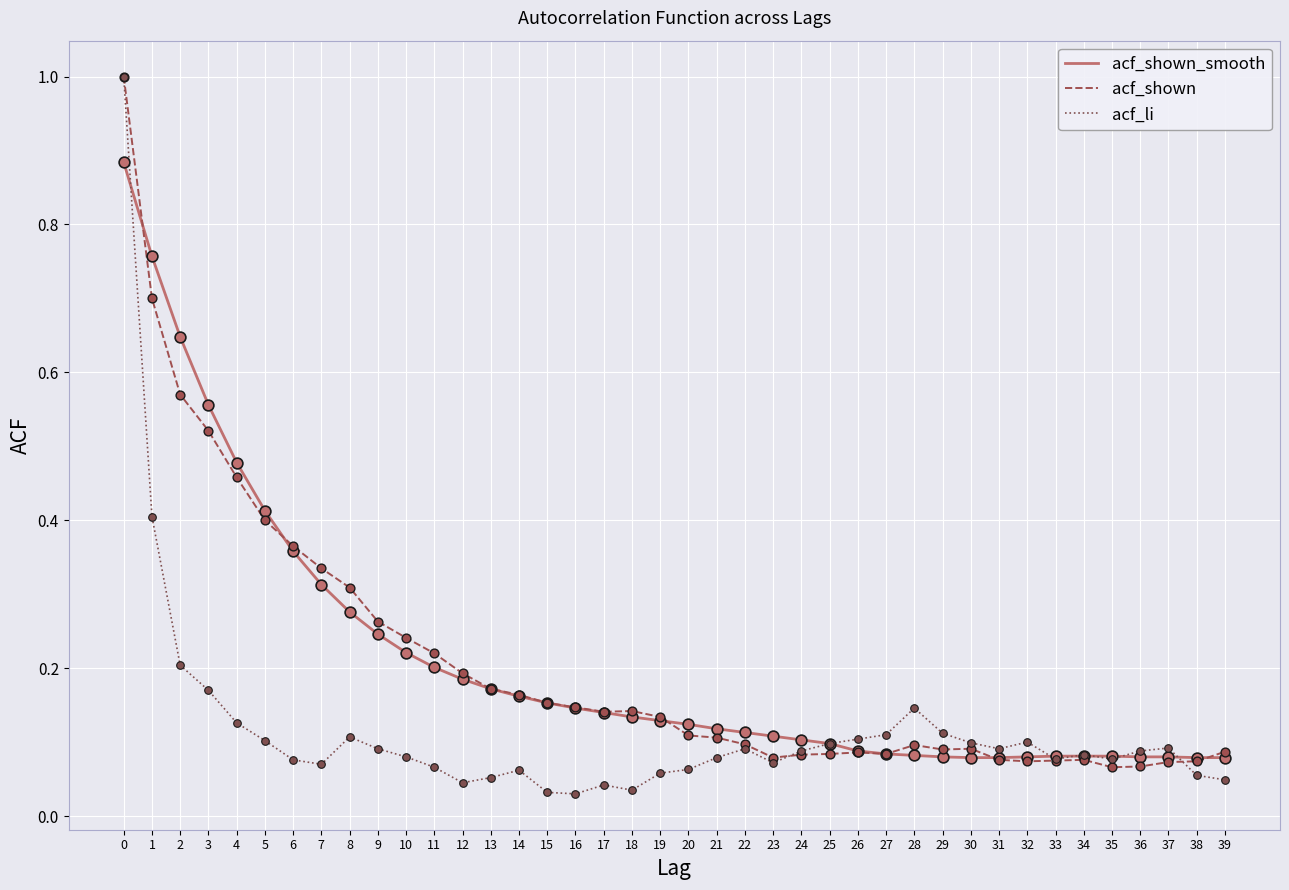

What are all the series names shown in the legend?

acf_shown_smooth, acf_shown, acf_li